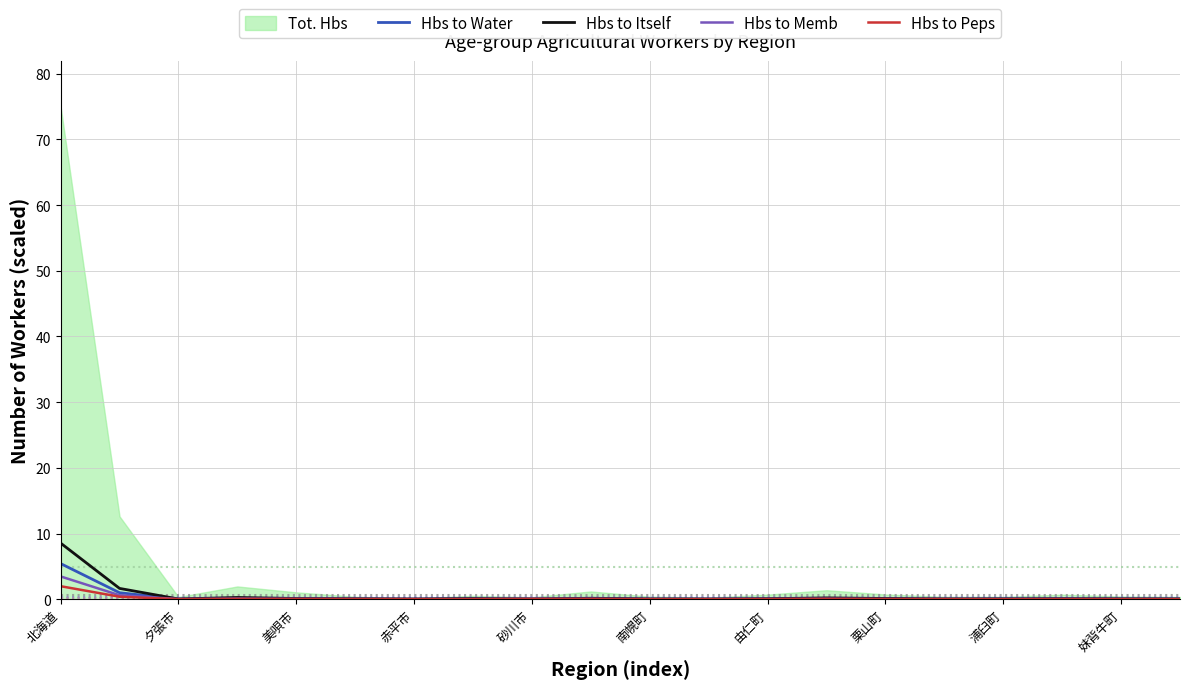

Does the chart display data point markers on the line(s)?

No